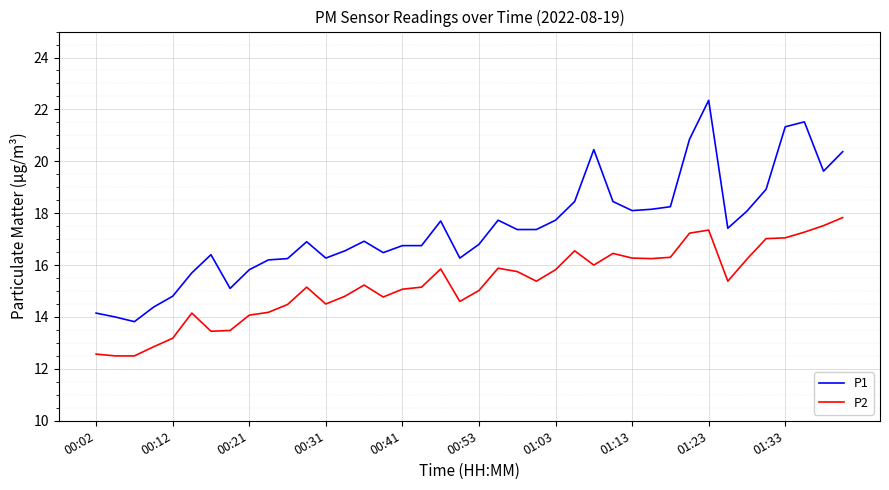

Which series has the largest total across all categories?

P1